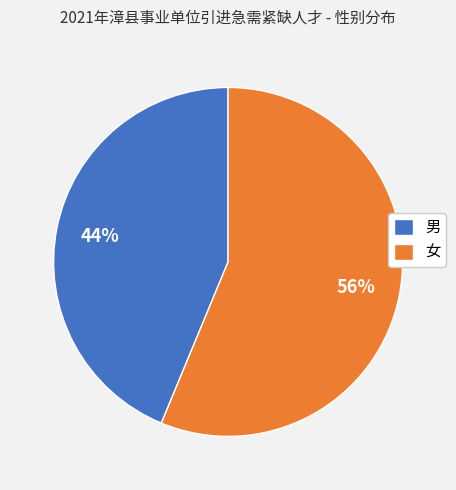

Rank the categories by value from lowest to highest.

男, 女